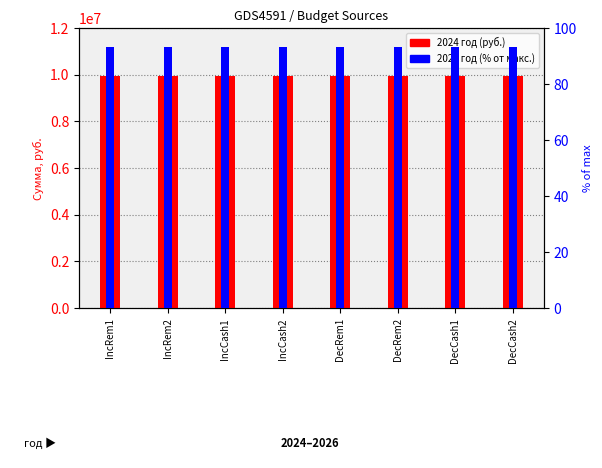

Between DecCash1 and DecCash2, which series saw the biggest shift?

2024 год